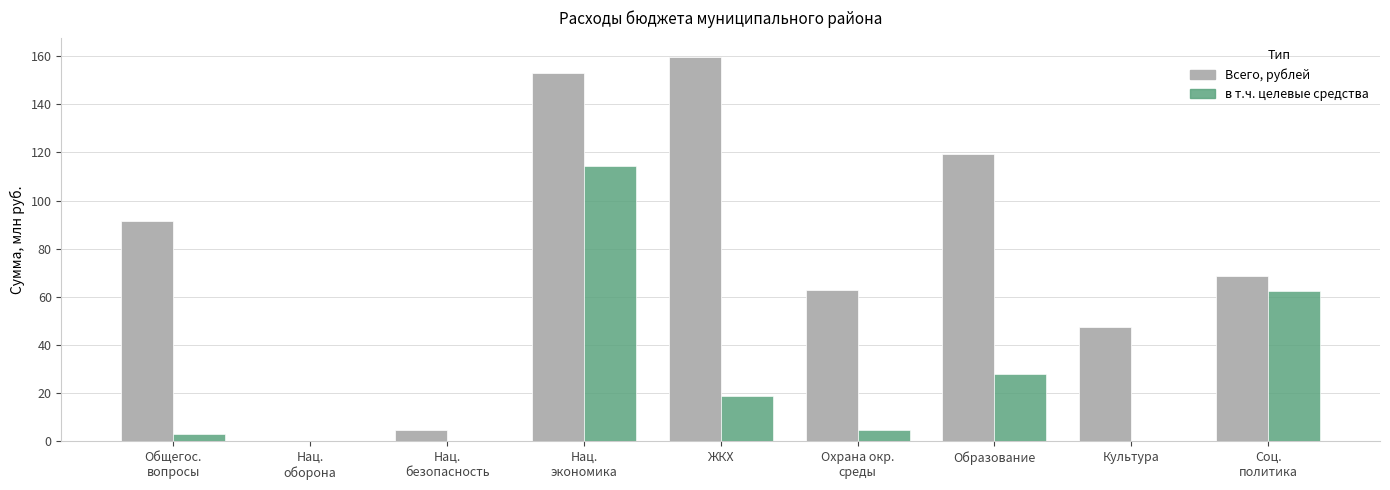

How many values in the Всего, рублей series exceed 68?

5